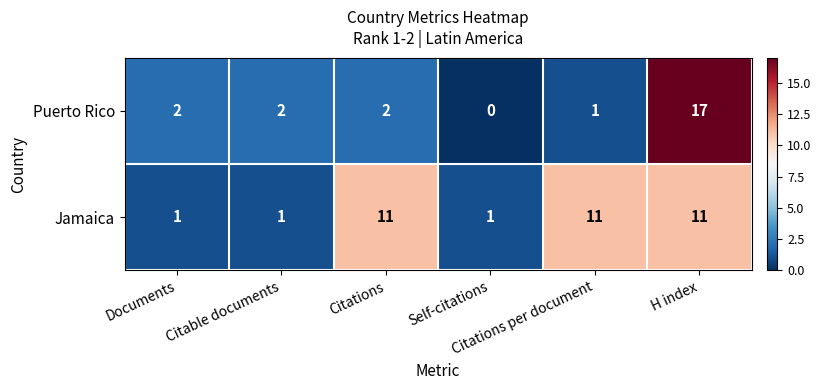

What is the total value across all series at Documents?

3